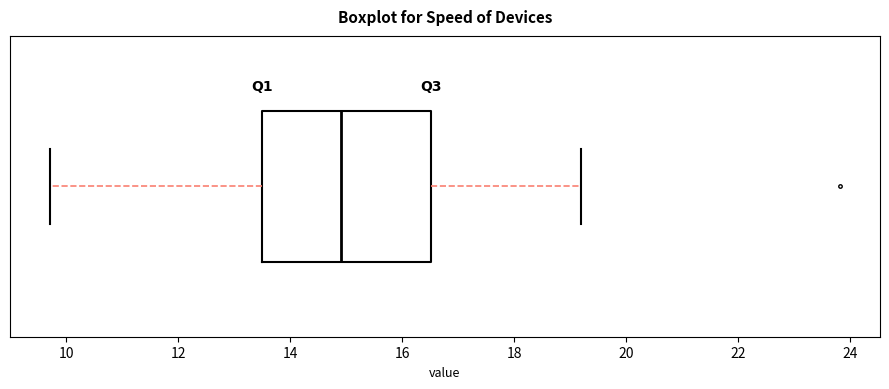

Where is the left edge of the box on the x-axis? The values are not printed on the chart, so give them approximately, as read against the axis.

13.4